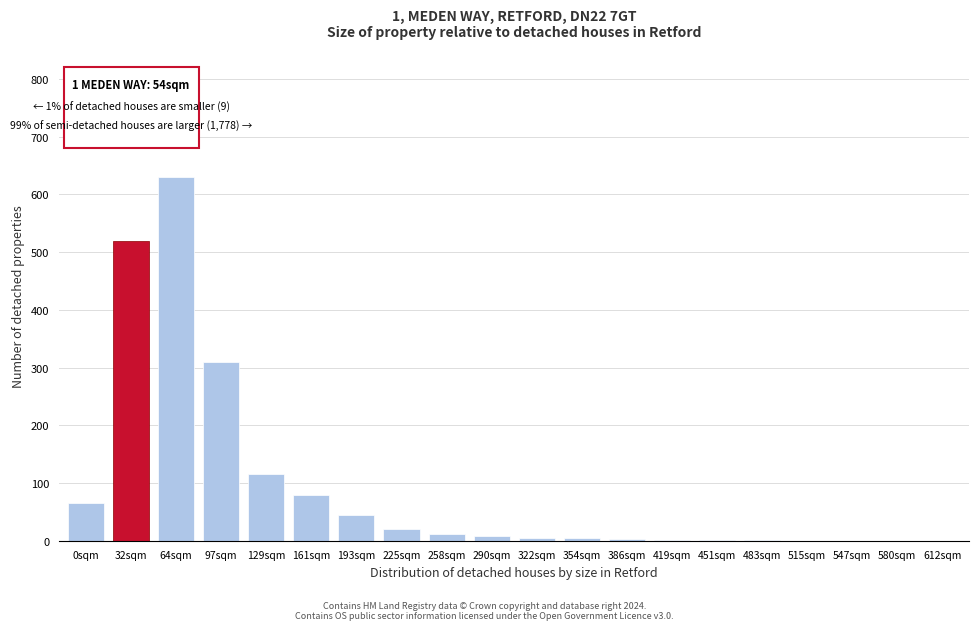

At which category does the chart reach its peak across all series?

64sqm